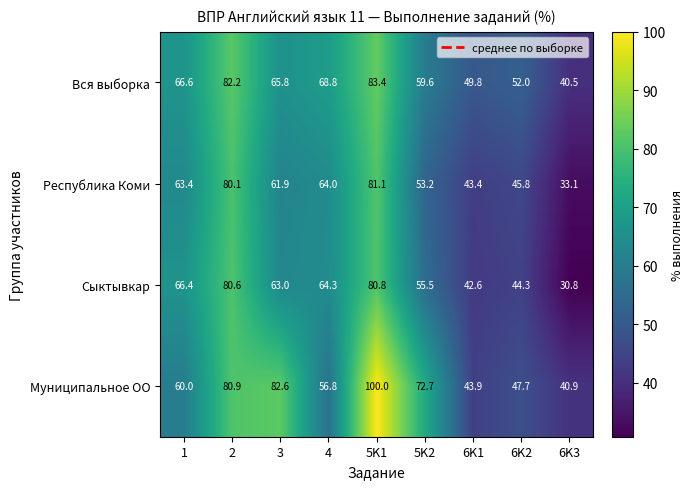

At how many categories does at least one series exceed 92?

1